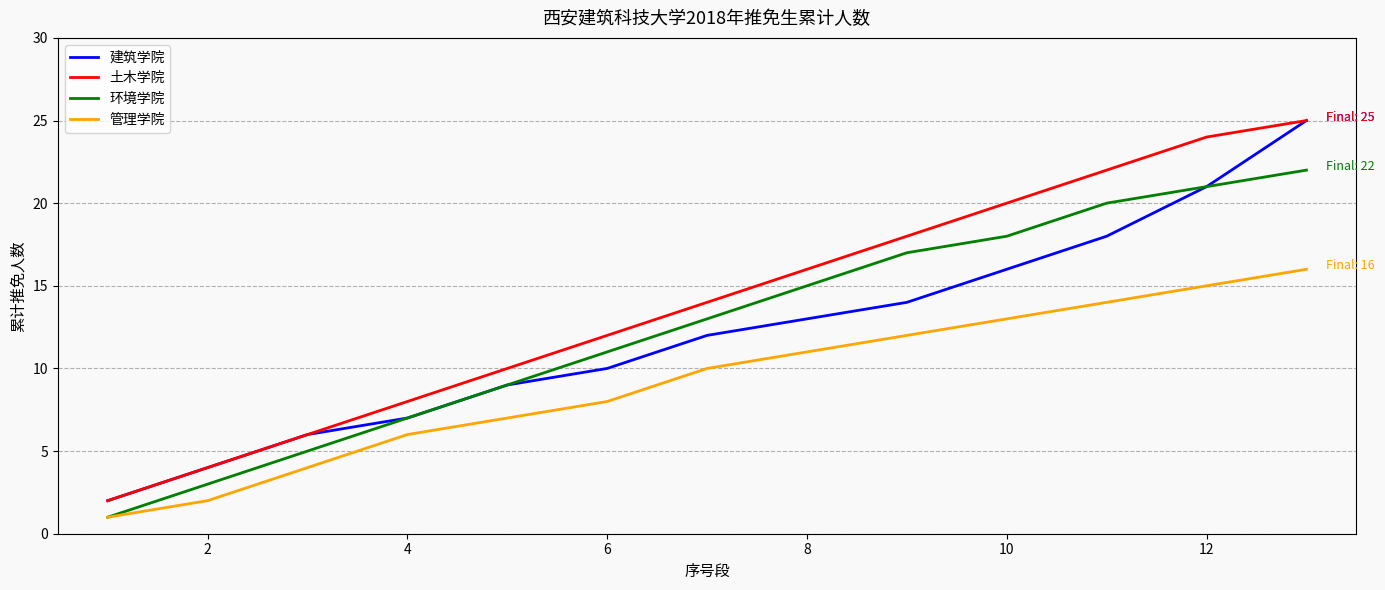

True or false: 环境学院 and 土木学院 cross at least once.

False